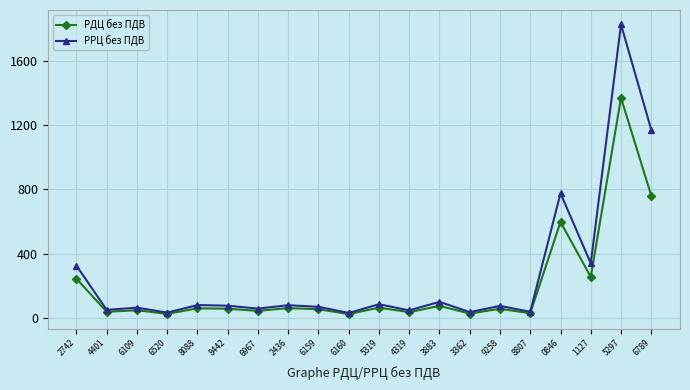

Read the РРЦ без ПДВ value at 2742, to the nearest 100.

300